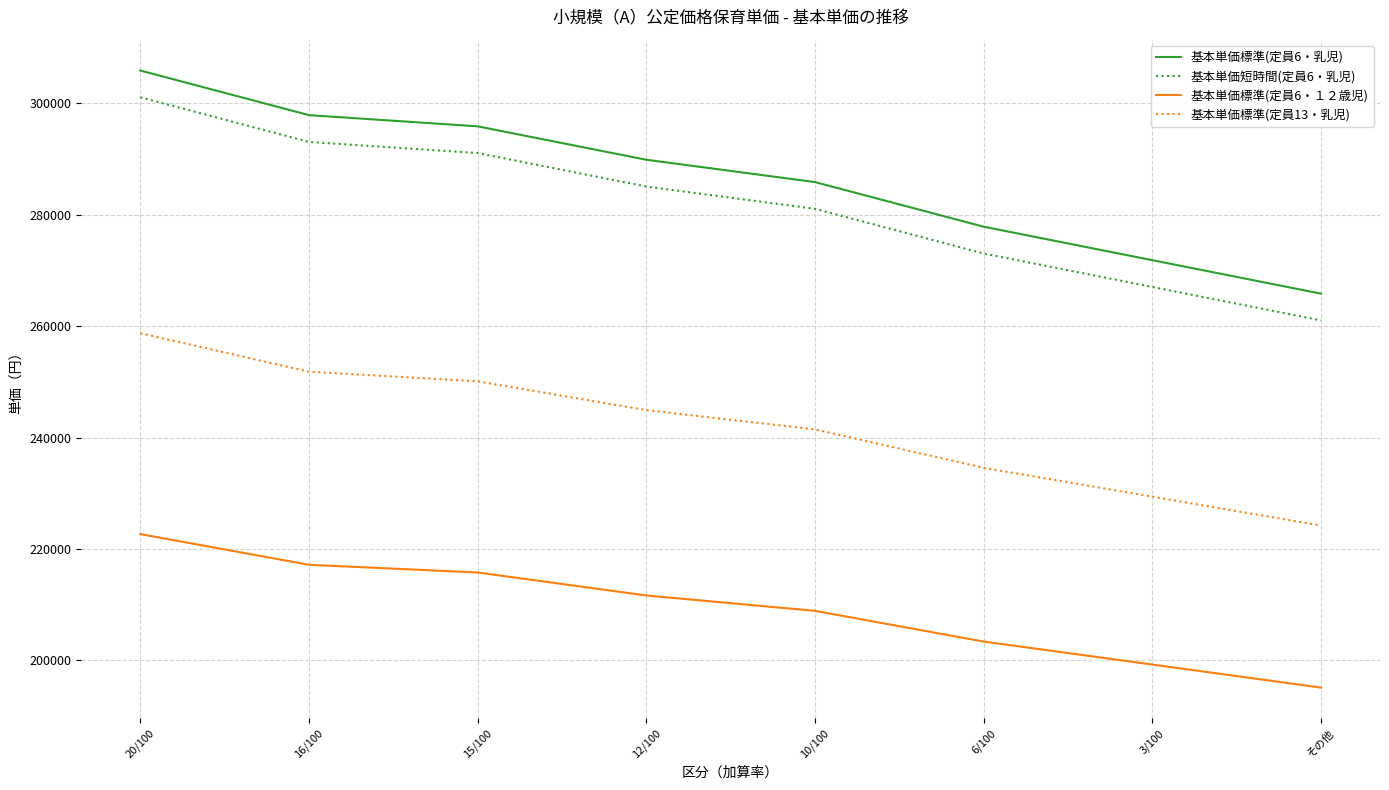

At which label is 基本単価標準(定員6・乳児) closest to 285890?

10/100